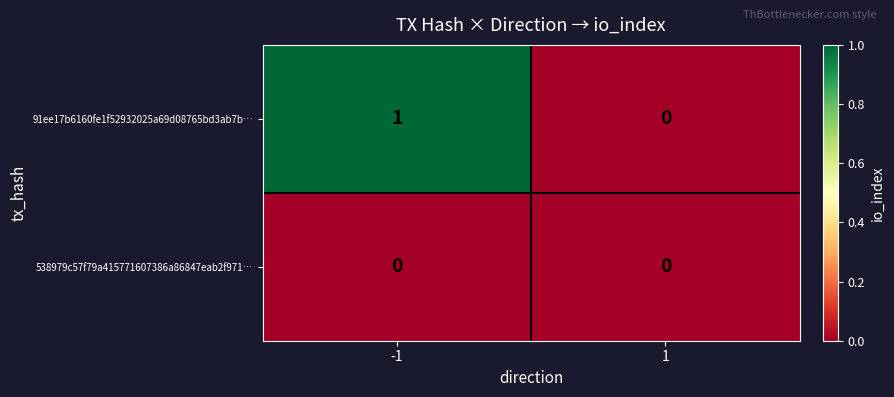

Rank the series by their maximum value, from highest to lowest.

91ee17b6160fe1f52932025a69d08765bd3ab7b…, 538979c57f79a415771607386a86847eab2f971…